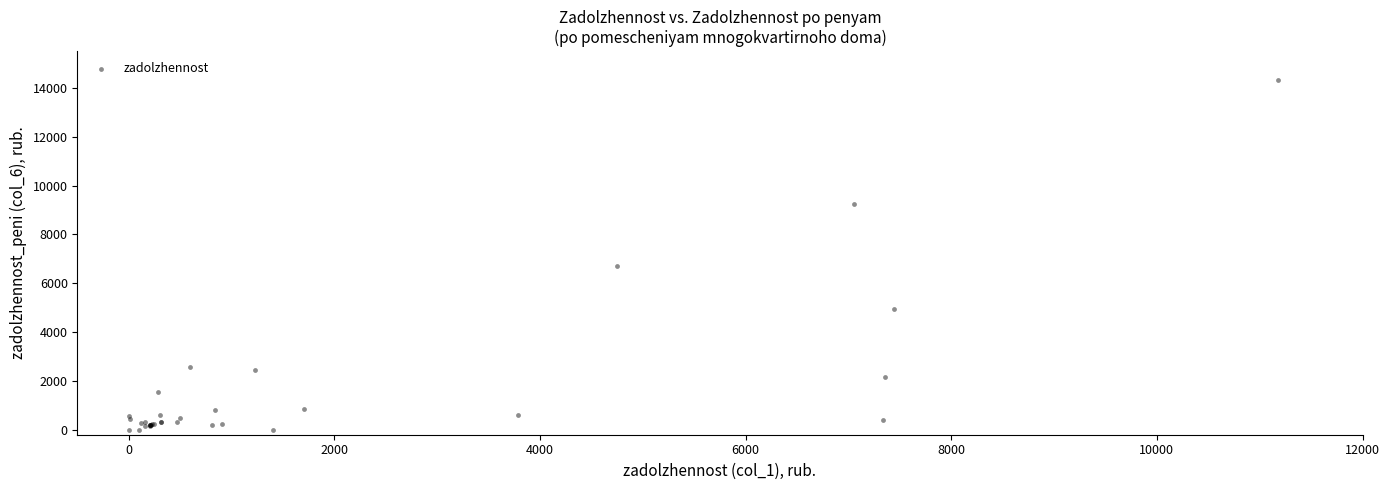

What Y value in the scatter plot is closest to 7151?

6702.6